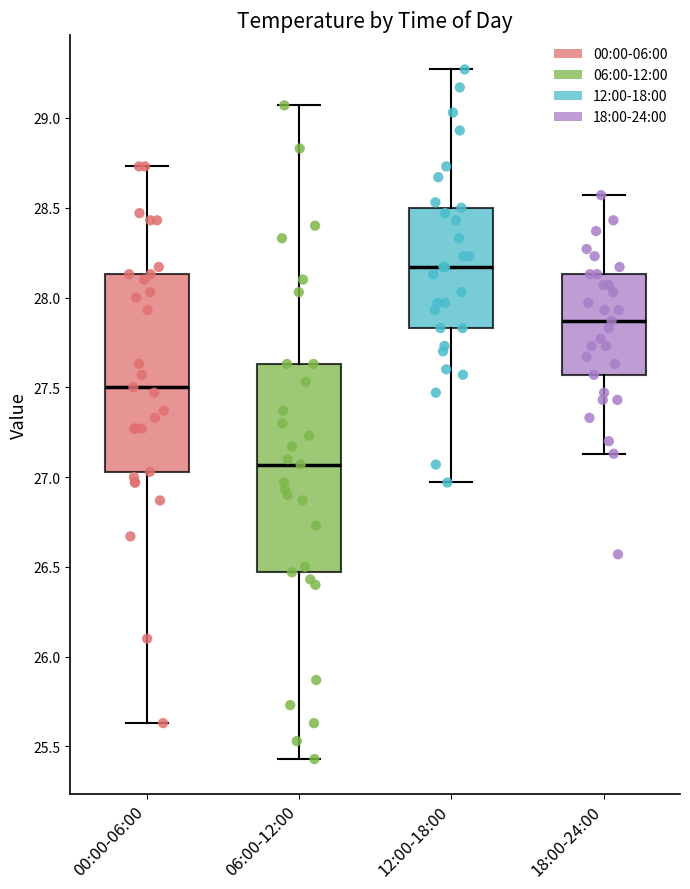

Reading left to right, transcribe this box plot: for each box, give where its median line is, the range the box spans, and where its two whiskers end, as read against the y-axis. The values are not printed on the chart, so give them approximately, as read against the axis.

00:00-06:00: median 27.50, box 27.05 to 28.15, whiskers 25.65 to 28.75
06:00-12:00: median 27.05, box 26.45 to 27.65, whiskers 25.45 to 29.05
12:00-18:00: median 28.15, box 27.85 to 28.50, whiskers 26.95 to 29.25
18:00-24:00: median 27.85, box 27.55 to 28.15, whiskers 27.15 to 28.55